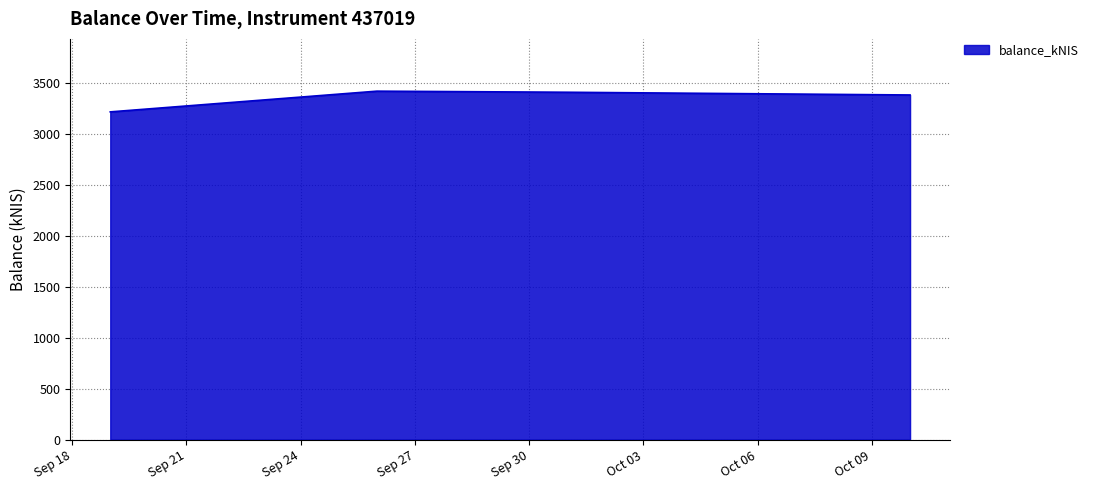

What is the minimum value shown in the chart?

3212.3